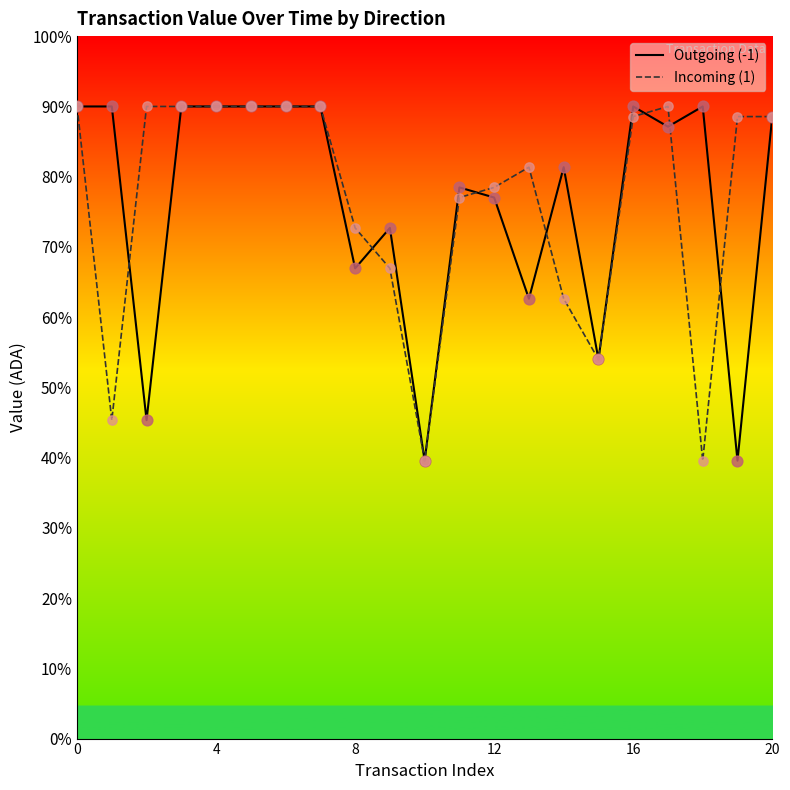

What are all the series names shown in the legend?

Outgoing (-1), Incoming (1)